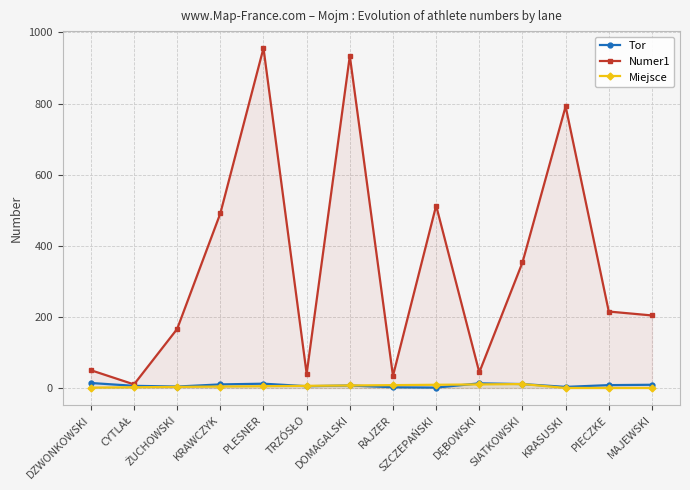

Where is Miejsce nearest to the value 5?

PLESNER